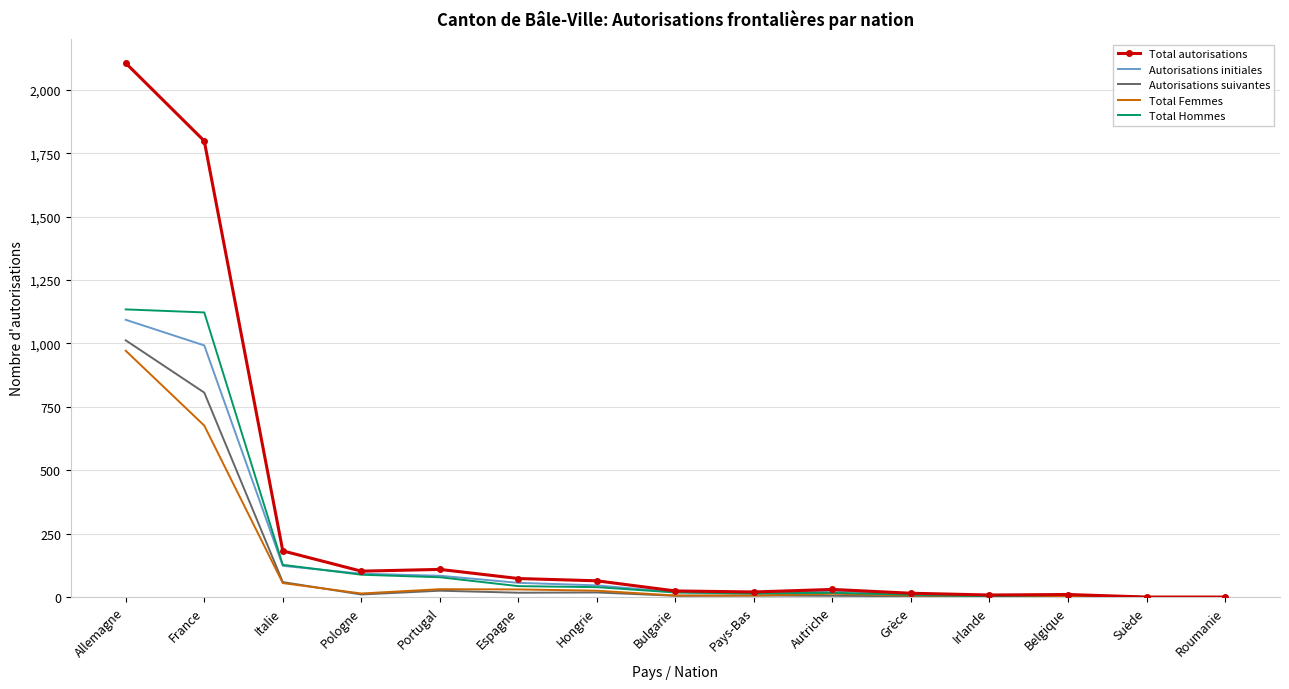

What is the average value of the Total Hommes series?

180